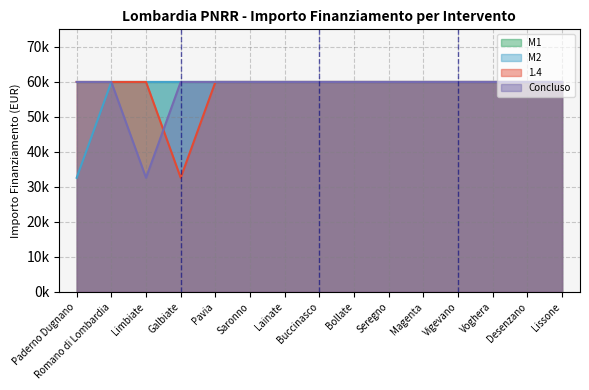

Reading right to left, what are all the values shown in this chart?

M2: Lissone=59966	Desenzano=59966	Voghera=59966	Vigevano=59966	Magenta=59966	Seregno=59966	Bollate=59966	Buccinasco=59966	Lainate=59966	Saronno=59966	Pavia=59966	Galbiate=59966	Limbiate=59966	Romano di Lombardia=59966	Paderno Dugnano=32589
1.4: Lissone=59966	Desenzano=59966	Voghera=59966	Vigevano=59966	Magenta=59966	Seregno=59966	Bollate=59966	Buccinasco=59966	Lainate=59966	Saronno=59966	Pavia=59966	Galbiate=32589	Limbiate=59966	Romano di Lombardia=59966	Paderno Dugnano=59966
Concluso: Lissone=59966	Desenzano=59966	Voghera=59966	Vigevano=59966	Magenta=59966	Seregno=59966	Bollate=59966	Buccinasco=59966	Lainate=59966	Saronno=59966	Pavia=59966	Galbiate=59966	Limbiate=32589	Romano di Lombardia=59966	Paderno Dugnano=59966